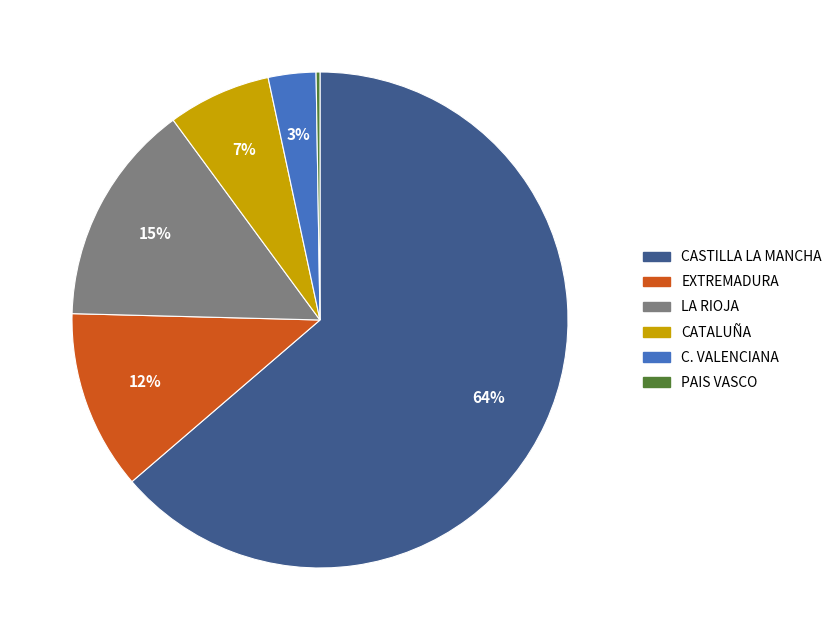

Combined, do CASTILLA LA MANCHA and EXTREMADURA account for over 50%?

Yes